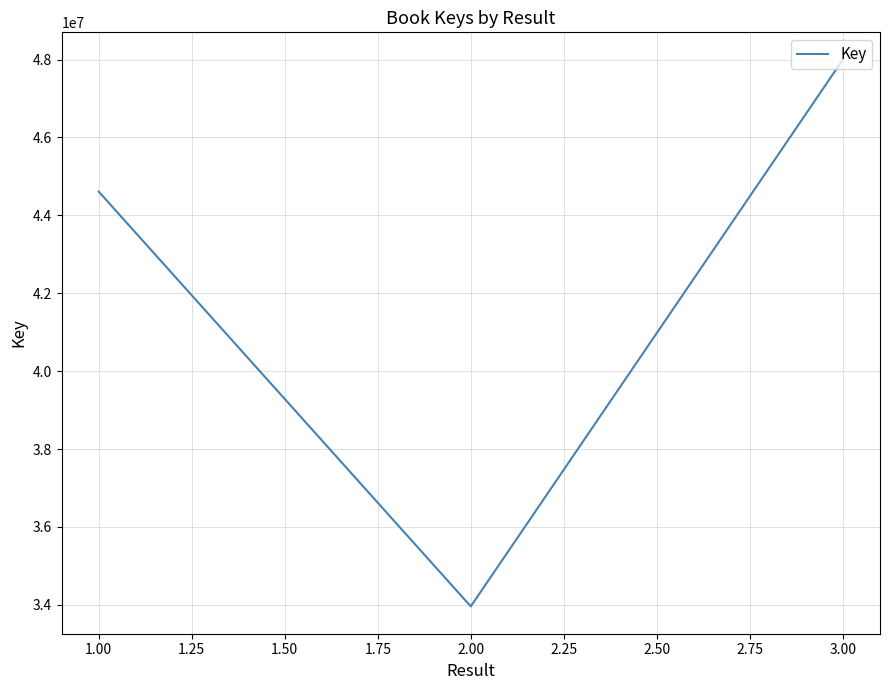

Read the value at 3.00.

47997127